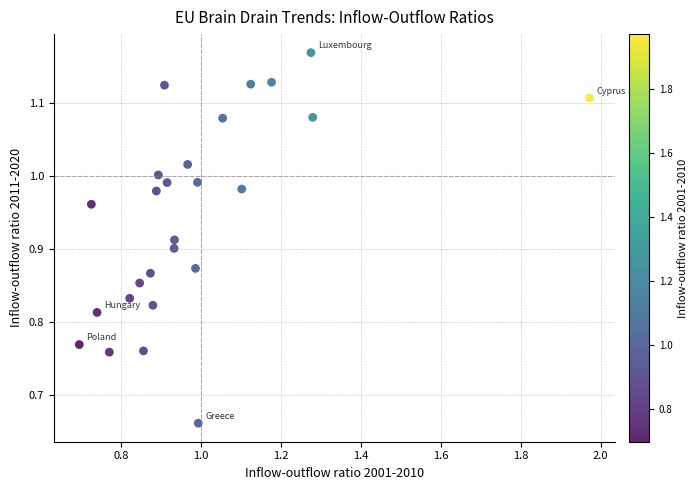

What is the range of Y values (max minus min)?

0.5